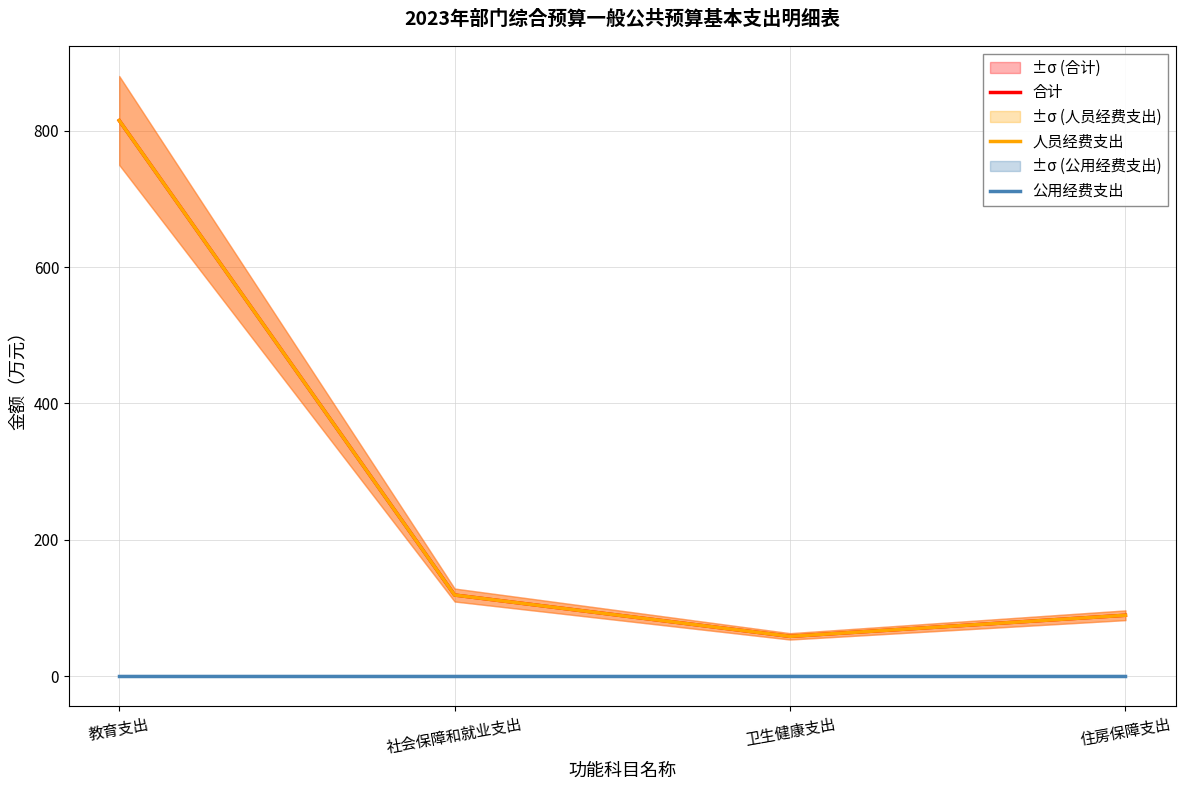

Reading left to right, list all the values displayed in this chart.

合计: 教育支出=815.2	社会保障和就业支出=119.0	卫生健康支出=58.4	住房保障支出=89.3
人员经费支出: 教育支出=815.2	社会保障和就业支出=119.0	卫生健康支出=58.4	住房保障支出=89.3
公用经费支出: 教育支出=0.0	社会保障和就业支出=0.0	卫生健康支出=0.0	住房保障支出=0.0